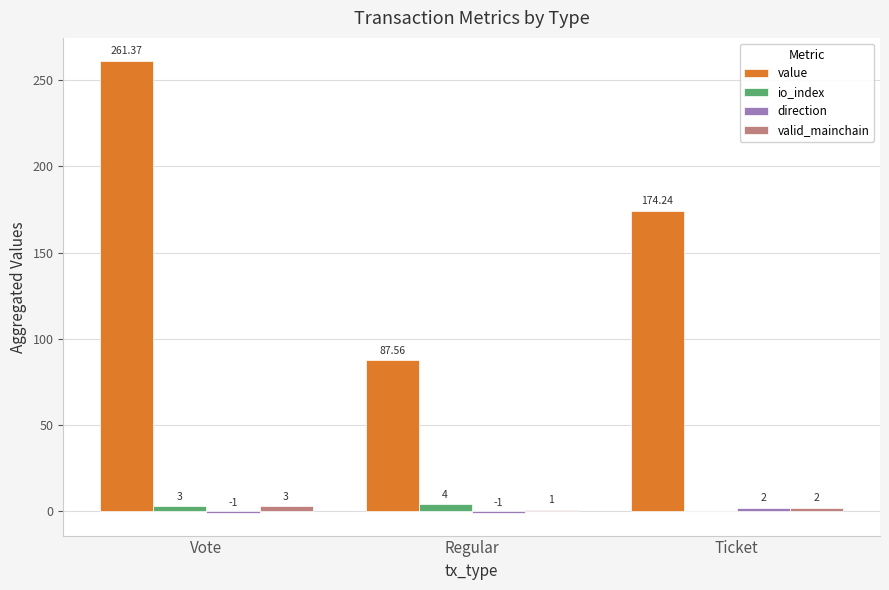

True or false: valid_mainchain has a value of 2.0 at Ticket.

True